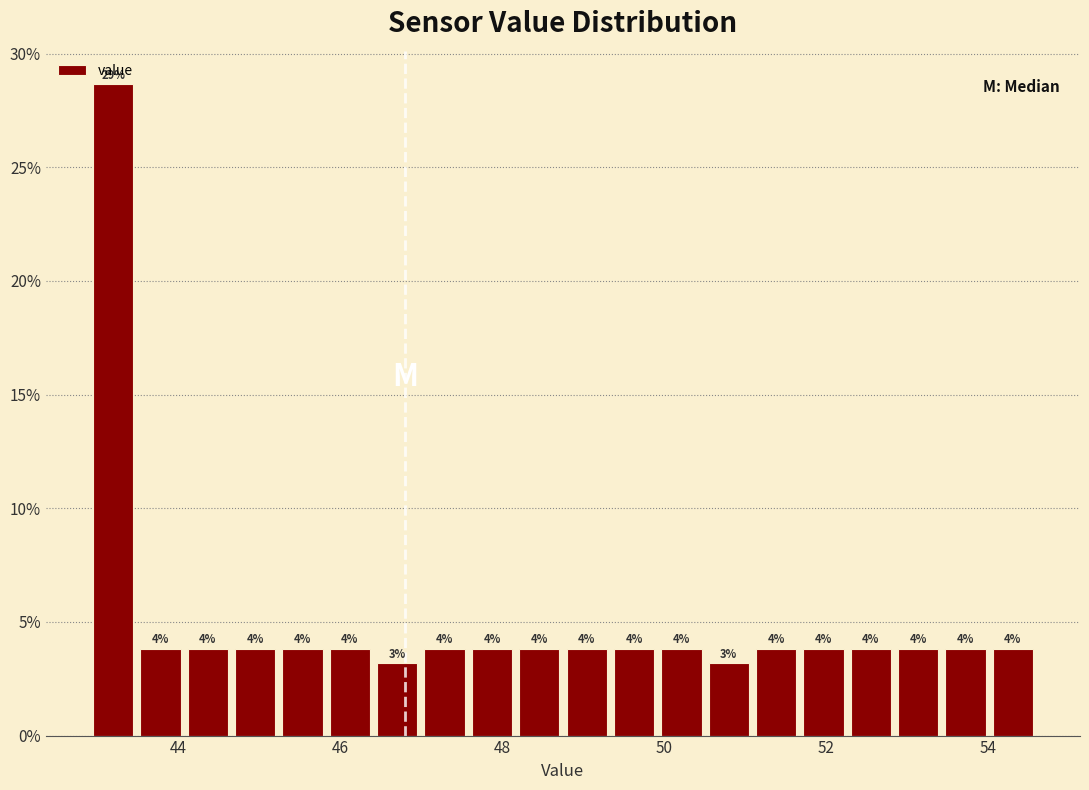

Read against the x-axis, roughly where is the centre of the tallest bar?

43.2